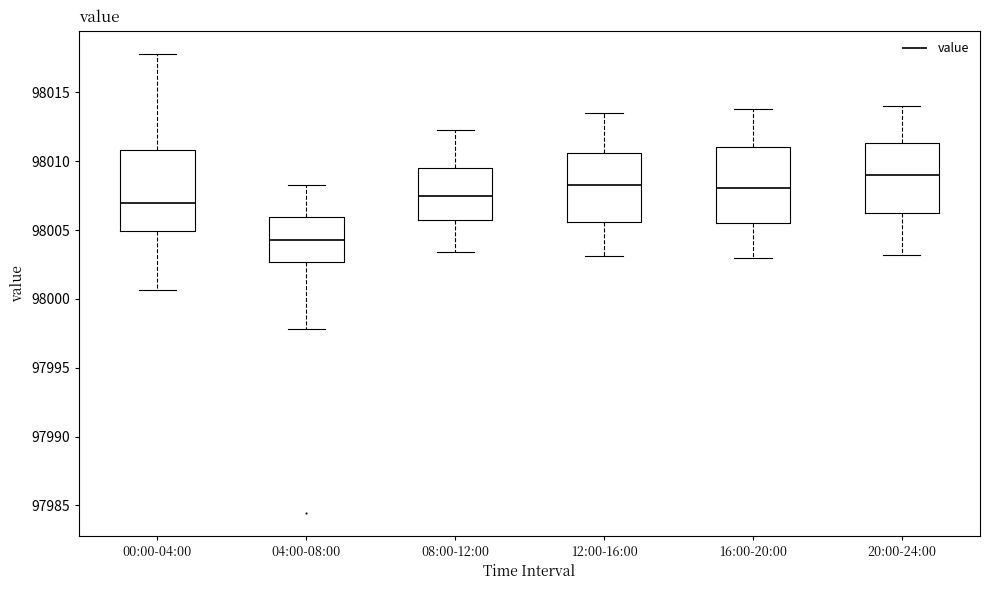

Reading left to right, read every box against the y-axis: the position of its median line, the range the box covers, and the ends of its whiskers. The values are not printed on the chart, so give them approximately, as read against the axis.

00:00-04:00: median 98007.0, box 98005.0 to 98011.0, whiskers 98000.5 to 98018.0
04:00-08:00: median 98004.5, box 98002.5 to 98006.0, whiskers 97998.0 to 98008.5
08:00-12:00: median 98007.5, box 98005.5 to 98009.5, whiskers 98003.5 to 98012.5
12:00-16:00: median 98008.5, box 98005.5 to 98010.5, whiskers 98003.0 to 98013.5
16:00-20:00: median 98008.0, box 98005.5 to 98011.0, whiskers 98003.0 to 98014.0
20:00-24:00: median 98009.0, box 98006.0 to 98011.5, whiskers 98003.0 to 98014.0